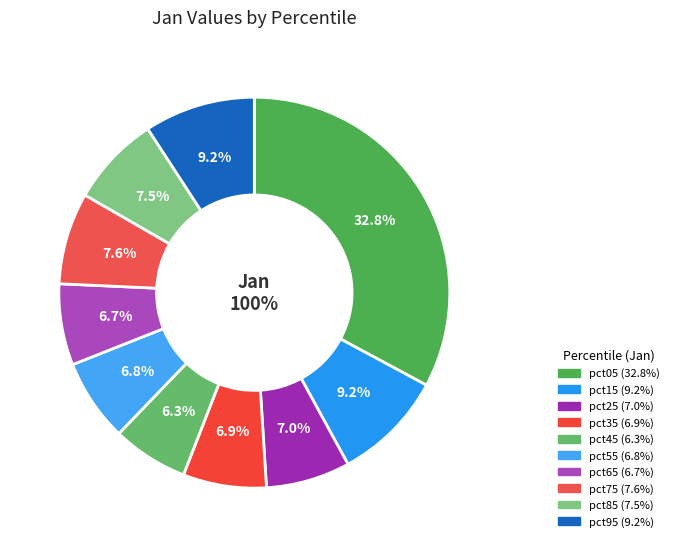

Is the sum of pct55 and pct05 greater than half?

No